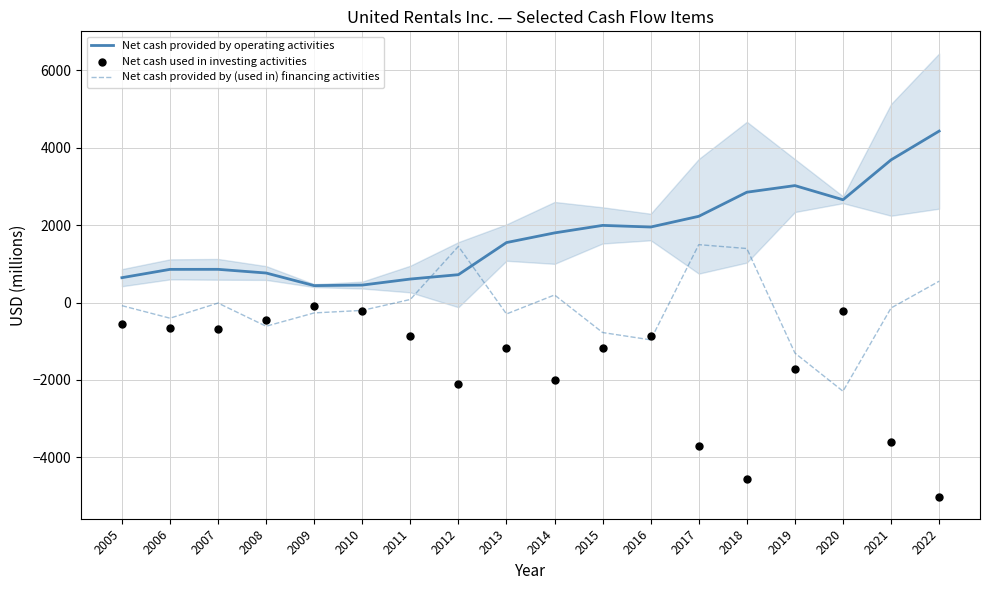

Which series has the widest spread of Y values?

Net cash used in investing activities